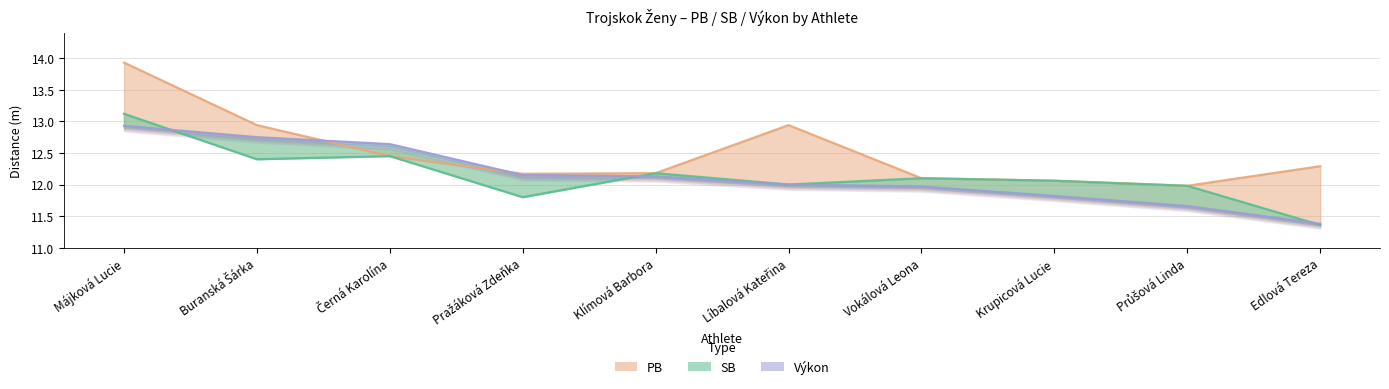

Which has a higher value, Líbalová Kateřina or Krupicová Lucie?

Líbalová Kateřina